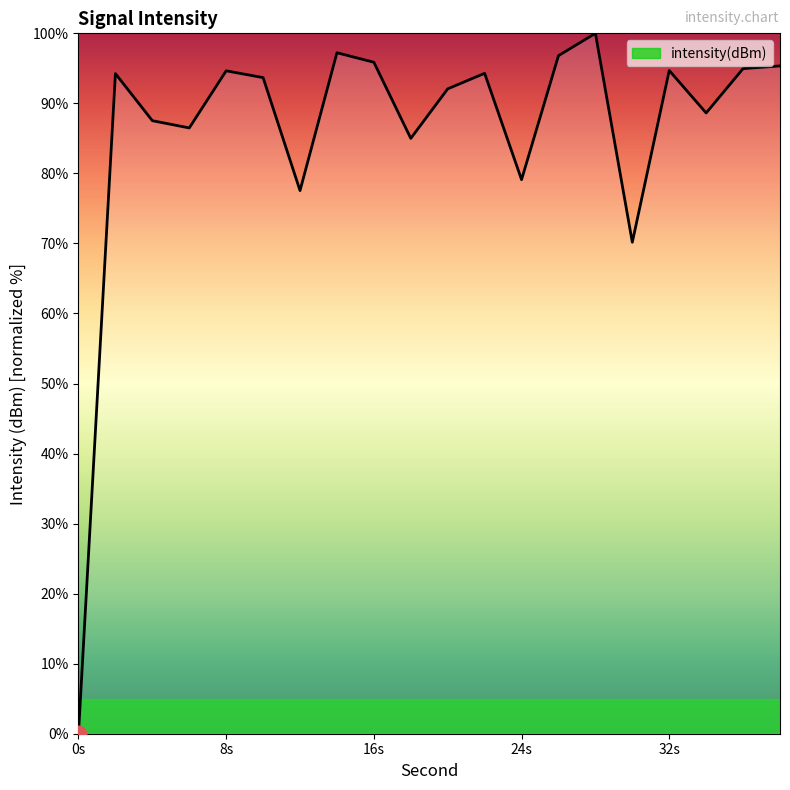

What is the difference between the maximum and second lowest values?

29.8